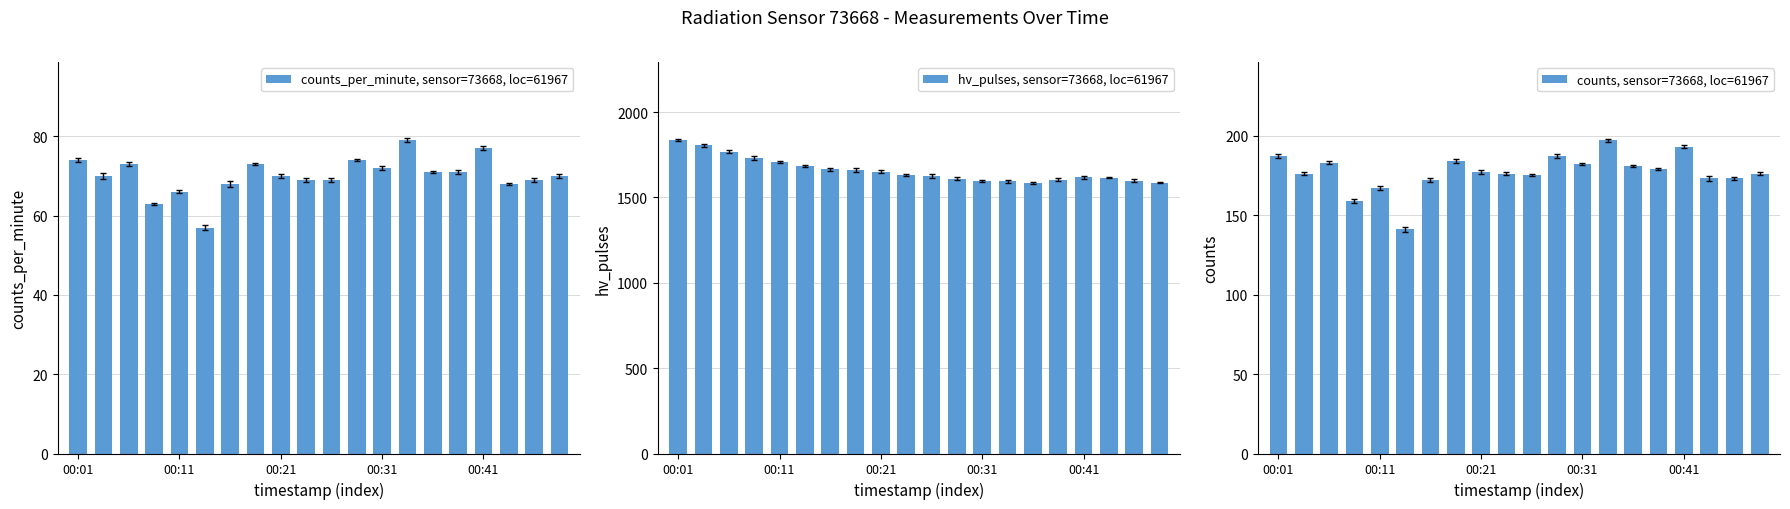

What is the lowest value of the counts, sensor=73668, loc=61967 series?

141